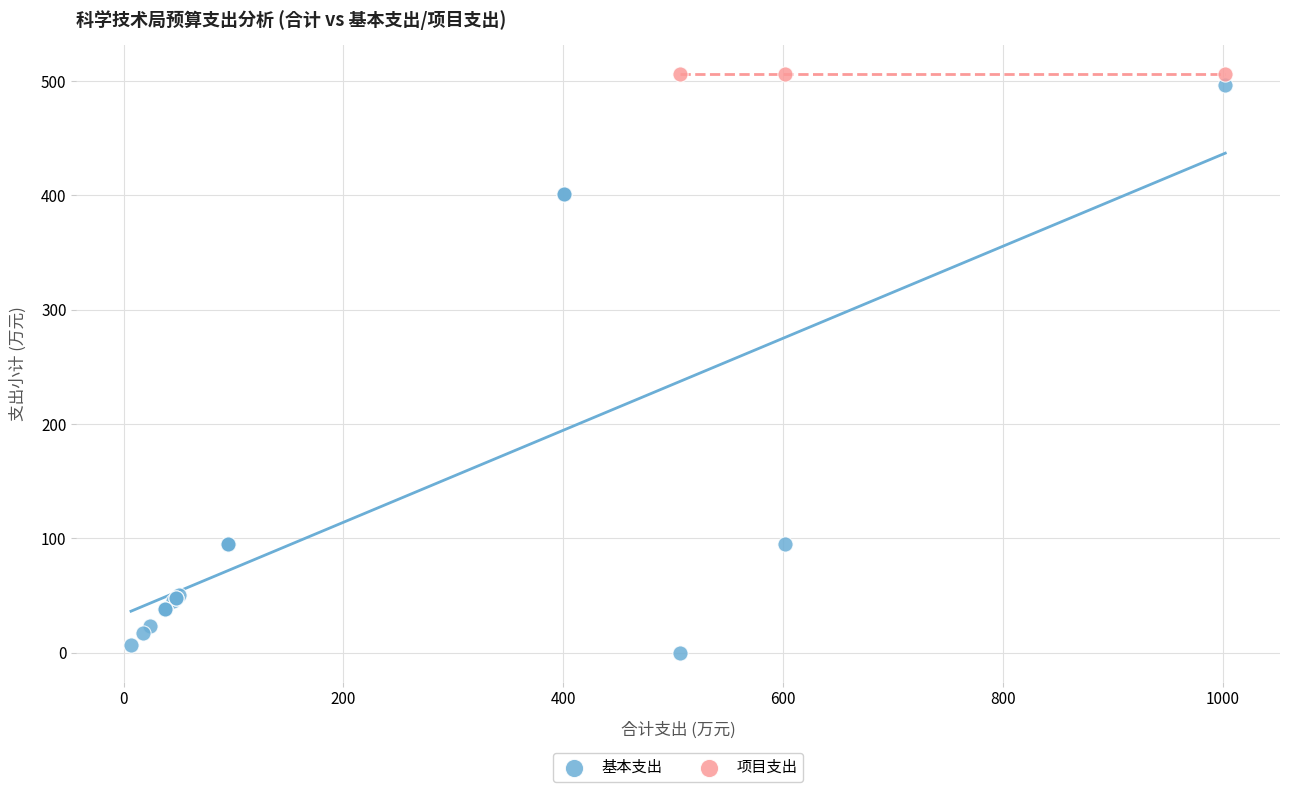

Which series contains the lowest Y value?

基本支出